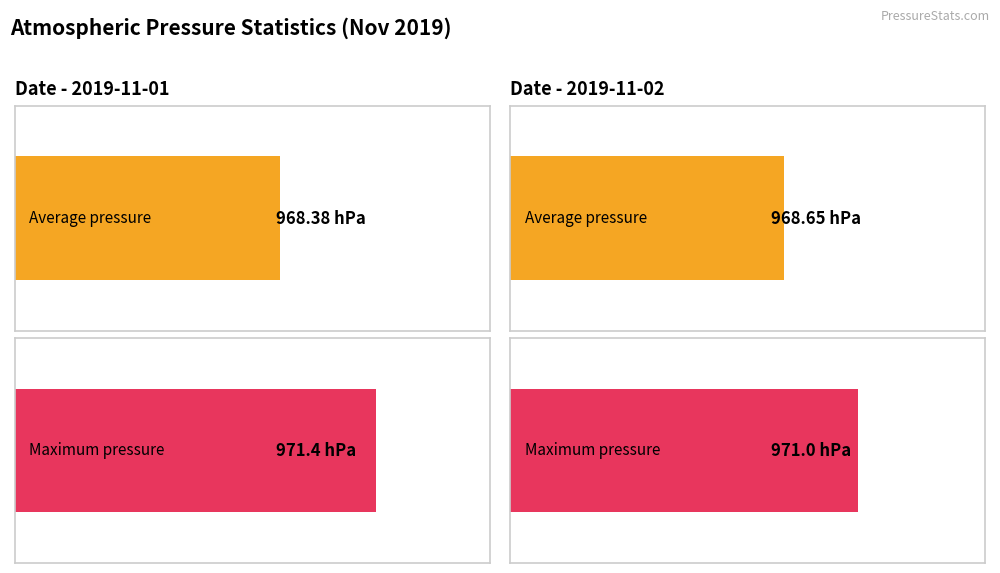

How many groups of bars are there?

2